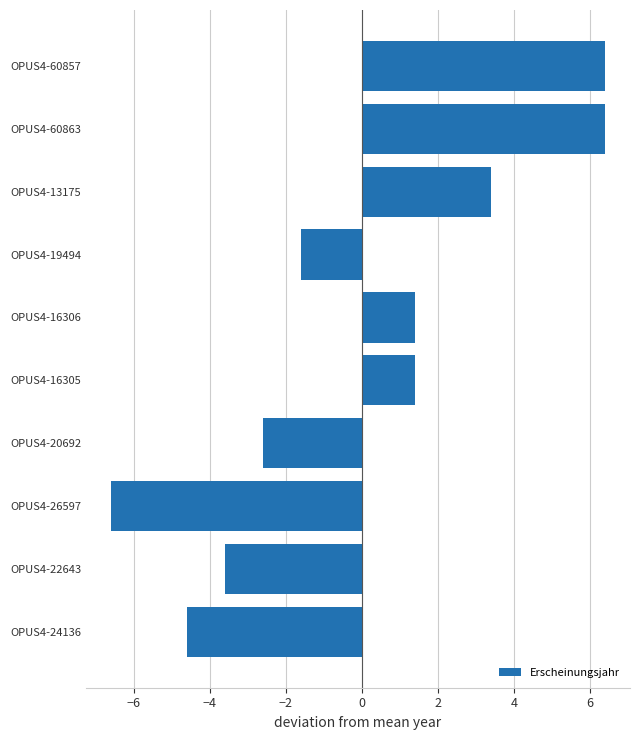

Reading top to bottom, what are all the values shown in this chart?

6.4	6.4	3.4	-1.6	1.4	1.4	-2.6	-6.6	-3.6	-4.6